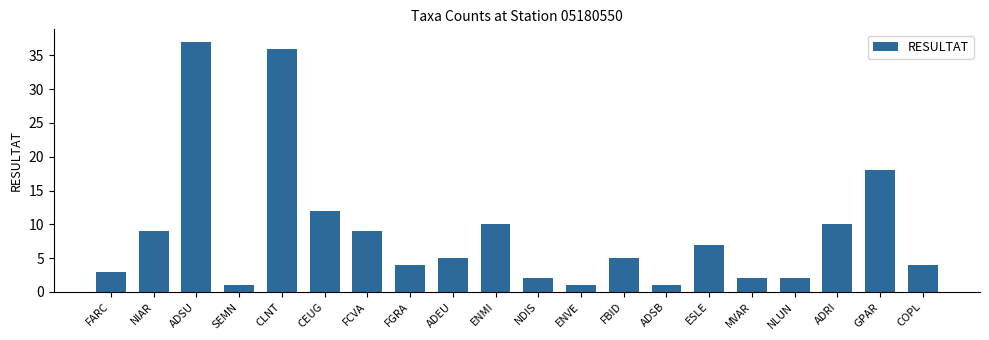

What is the difference between the maximum and minimum values?

36